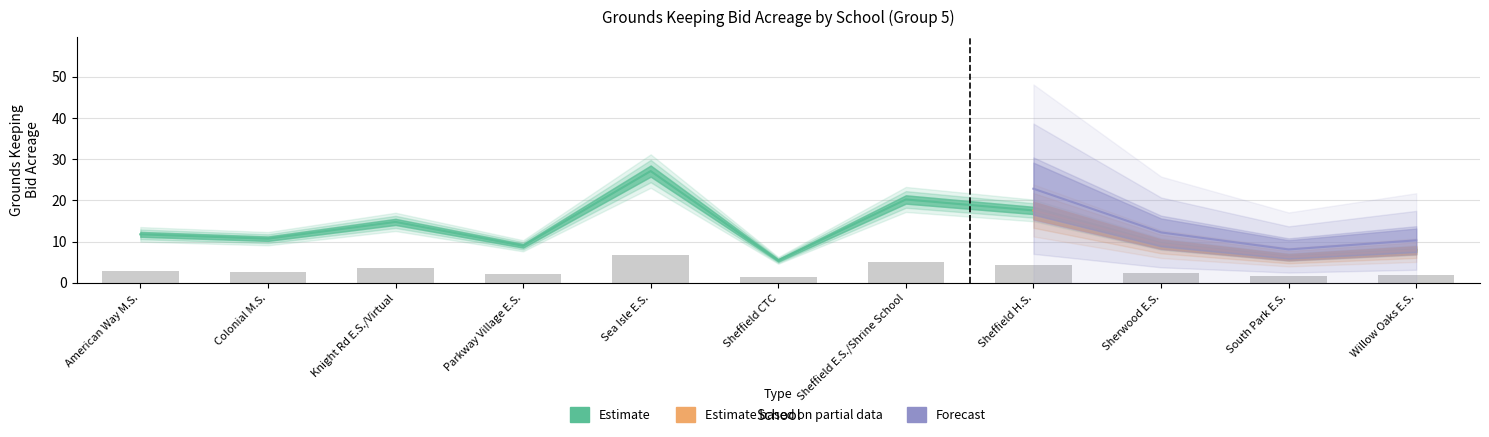

What is the difference between the Estimate (Base Year) values at South Park E.S. and Parkway Village E.S.?

2.8